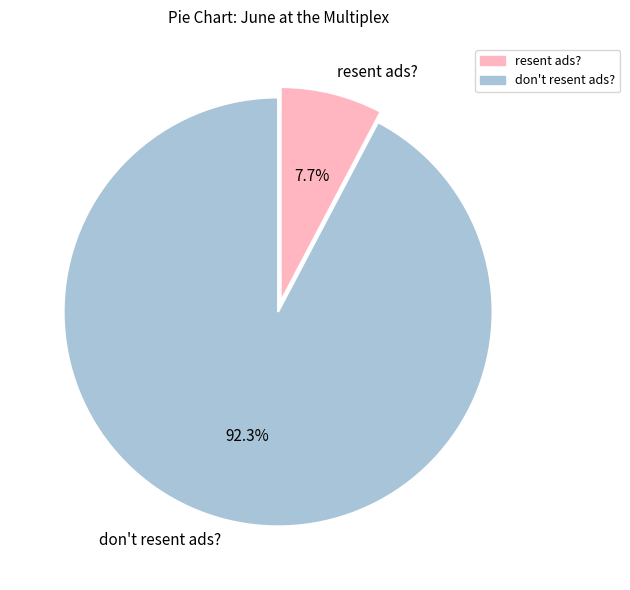

What is the largest slice in the pie chart?

don't resent ads?